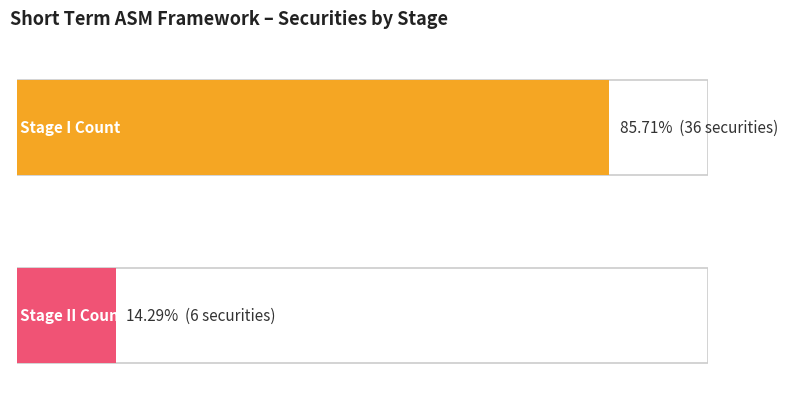

Which category has the lowest value in the Stage I series?

Stage II